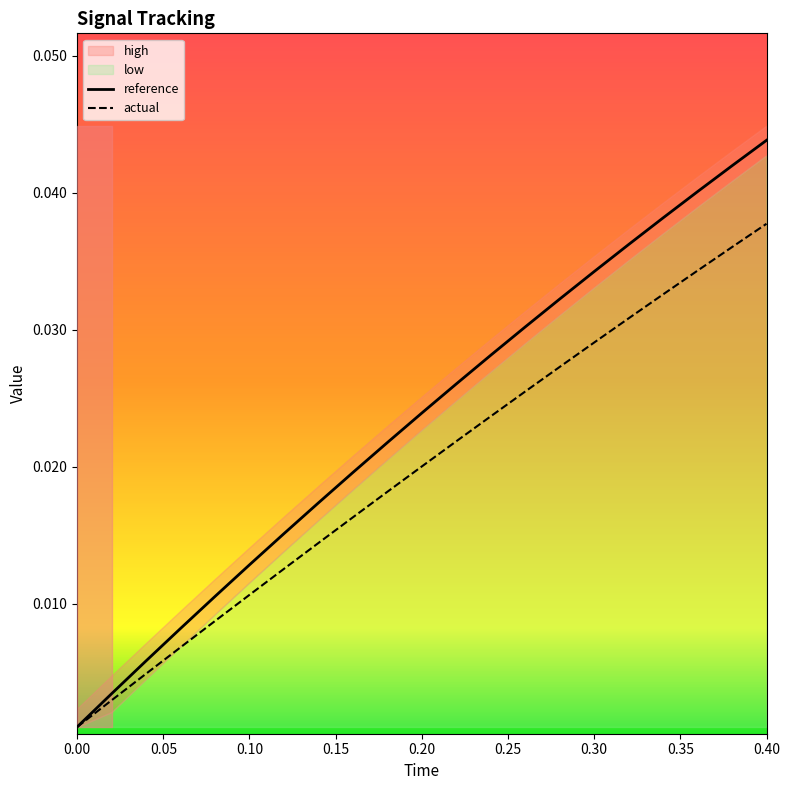

True or false: actual has more than 1 interior local peaks.

False